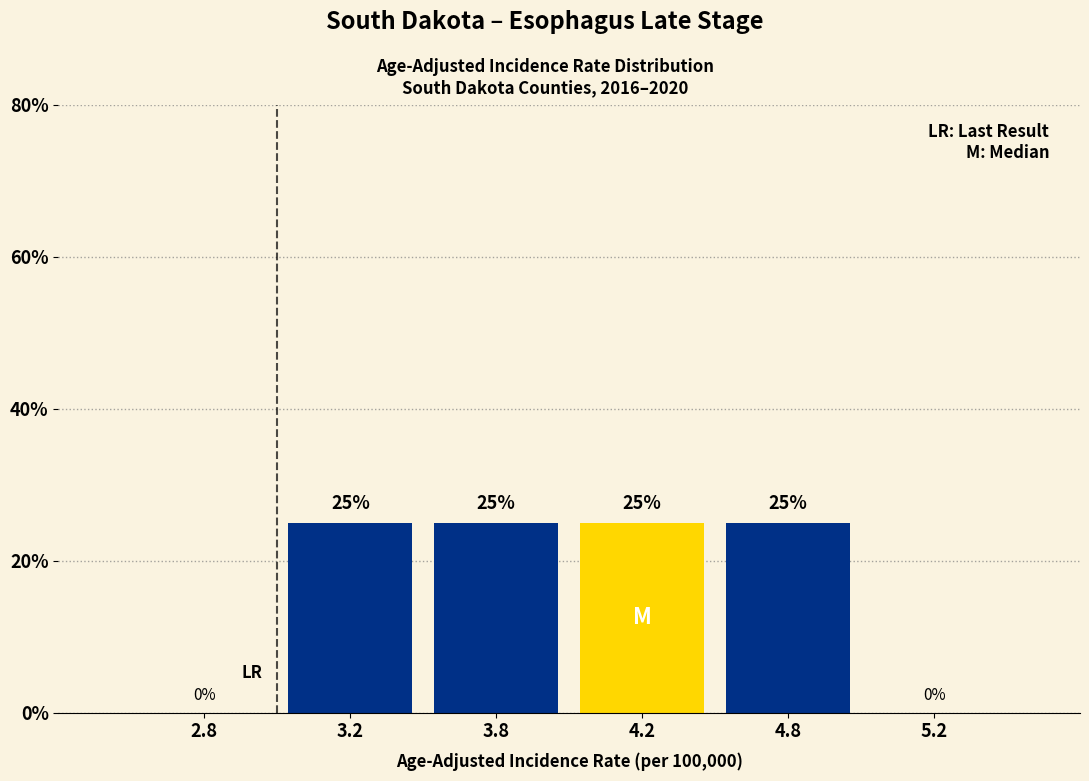

What is the change in value from 2.8 to 4.2?

+25